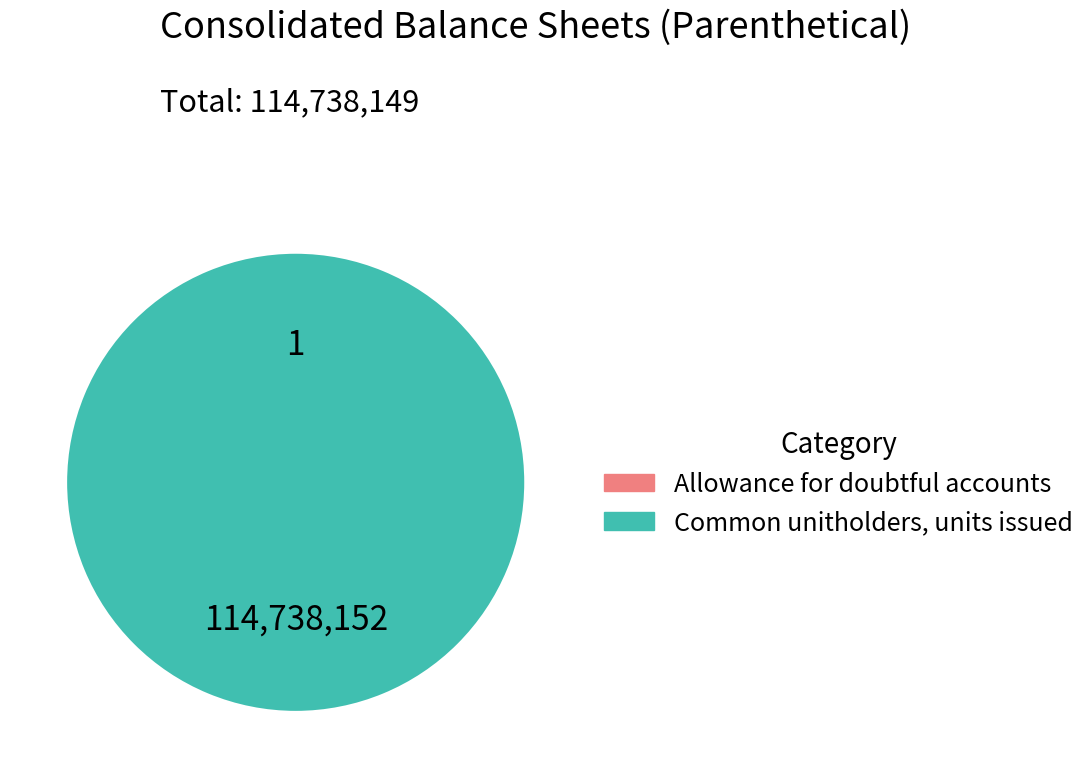

Combined, do Allowance for doubtful accounts and Common unitholders, units issued account for over 50%?

Yes